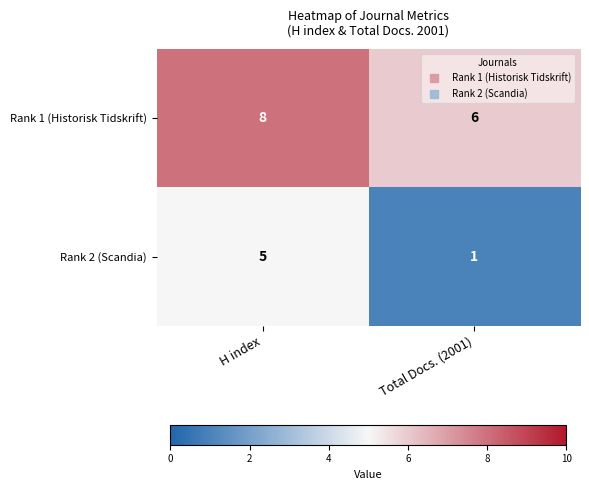

What is the average value of the Rank 2 (Scandia) series?

3